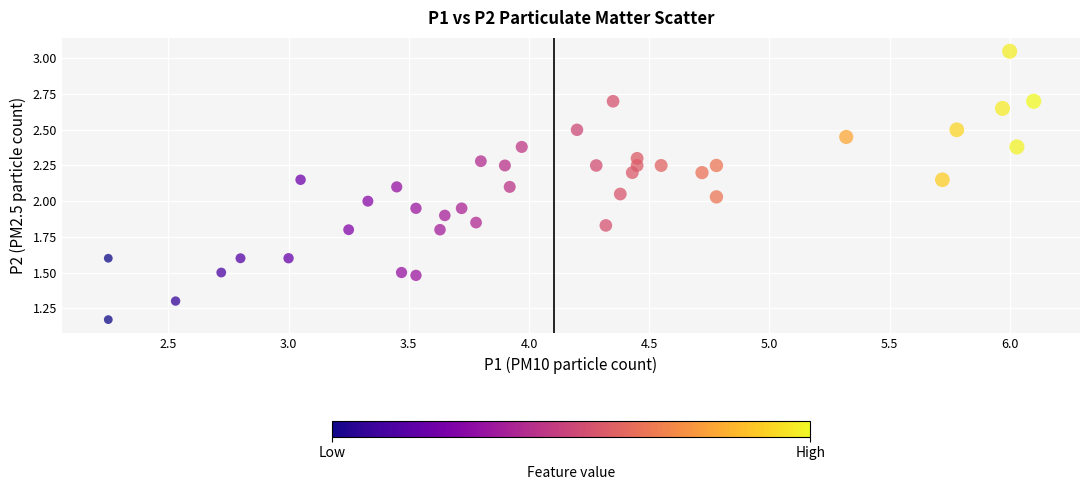

What is the range of X values (max minus min)?

3.8